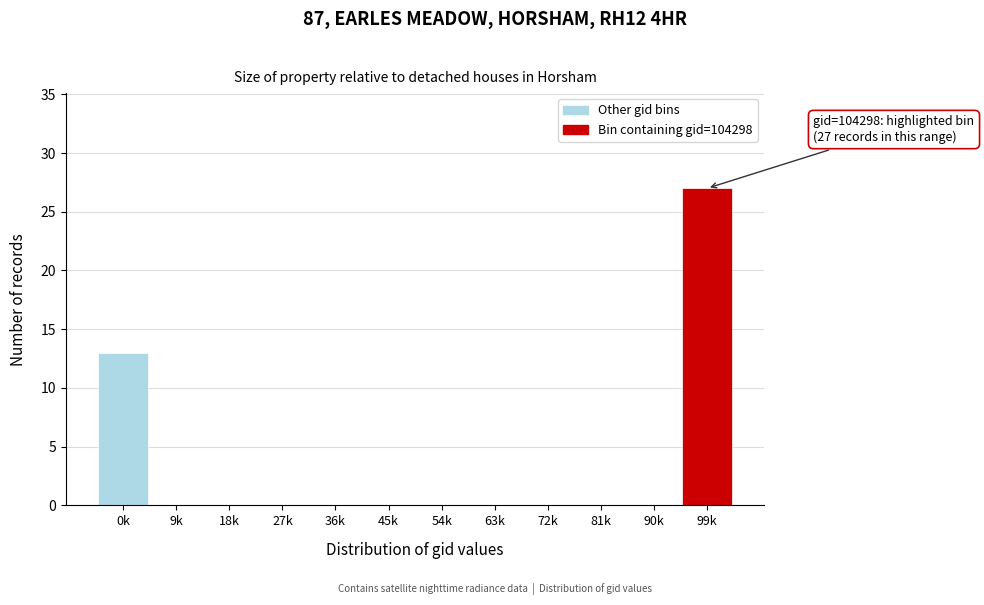

Reading right to left, extract all data points from this chart.

99k=27	90k=0	81k=0	72k=0	63k=0	54k=0	45k=0	36k=0	27k=0	18k=0	9k=0	0k=13